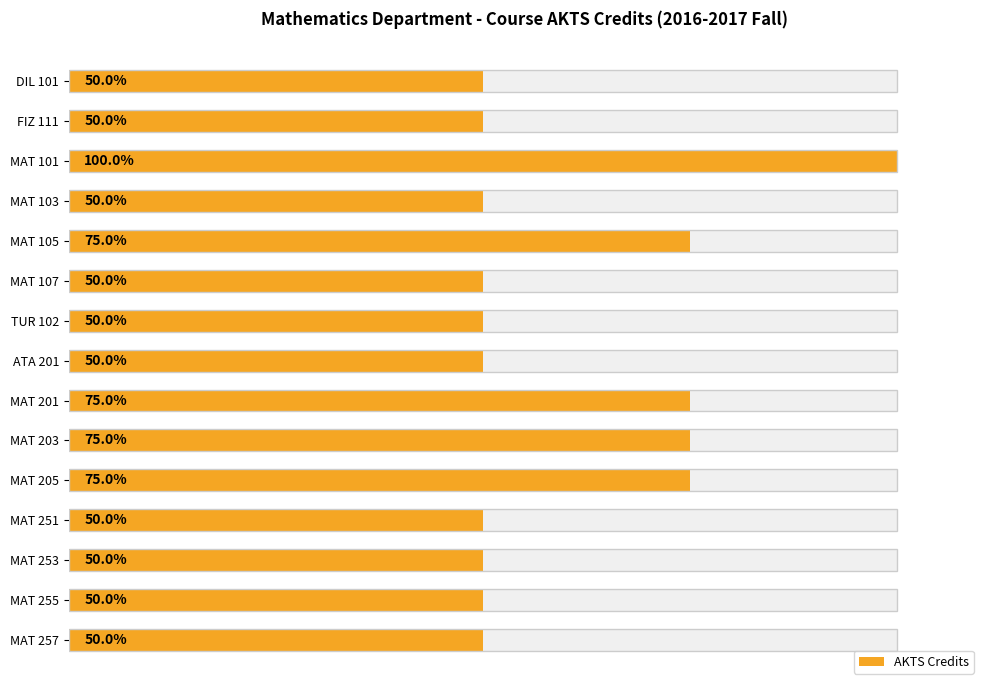

What is the difference between the maximum and minimum values?

4